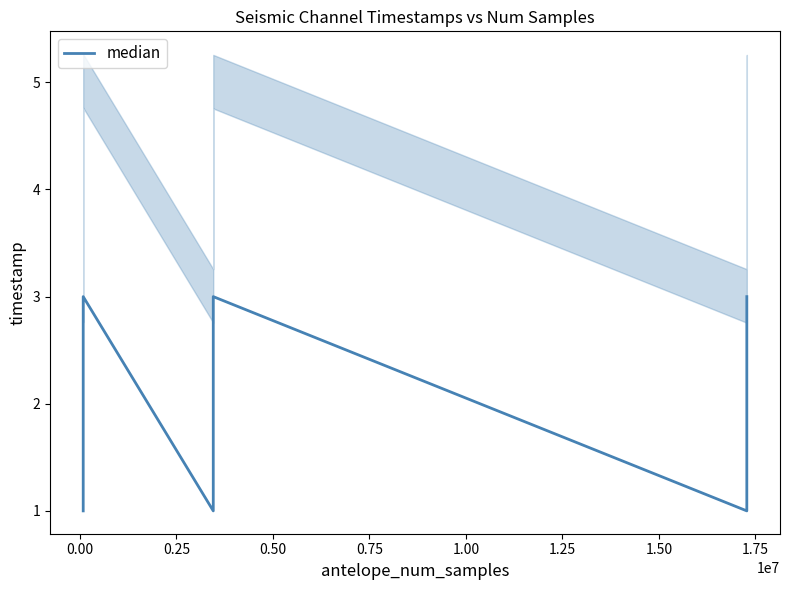

Does the chart display data point markers on the line(s)?

No